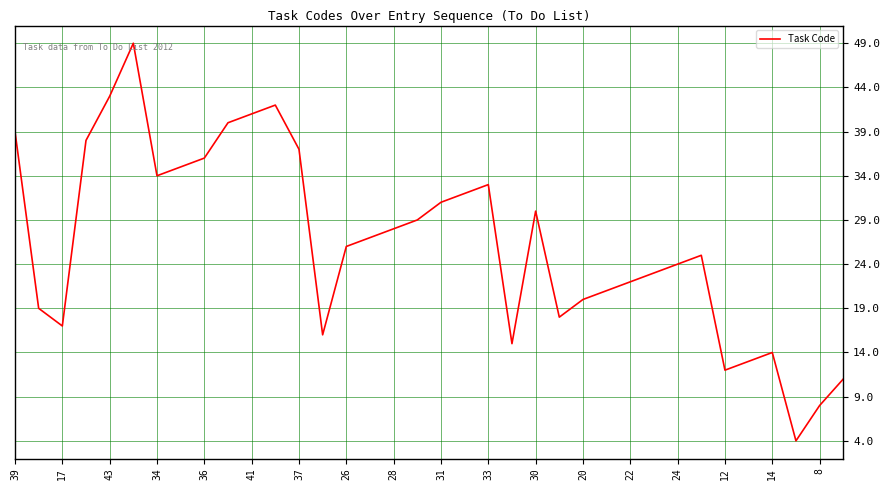

What is the difference between the maximum and minimum values?

45